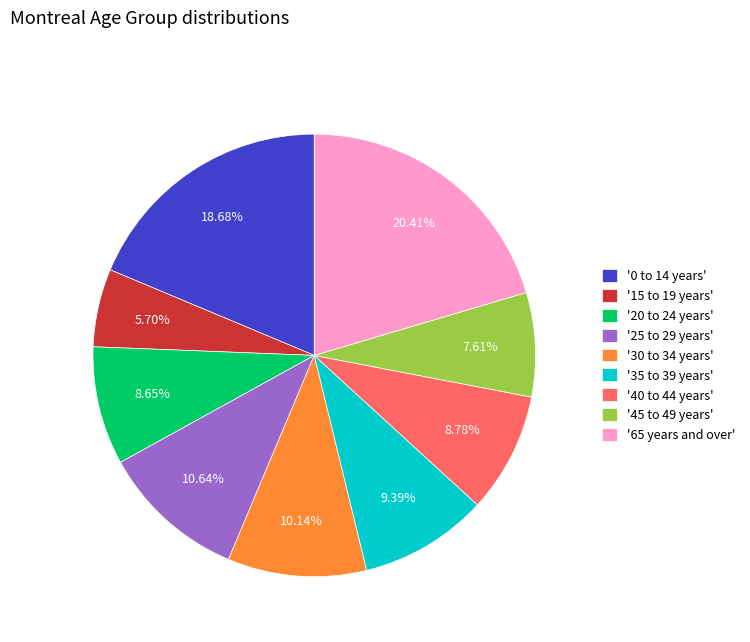

Does any single category account for the majority?

No